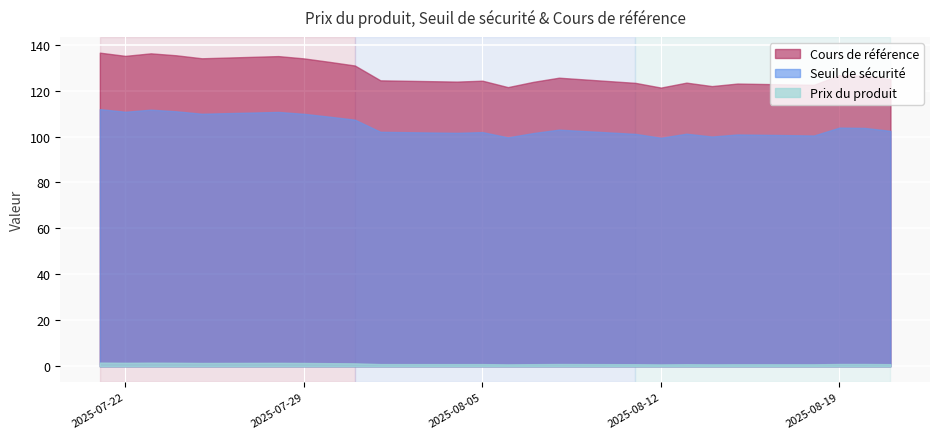

Is it true that Seuil de sécurité equals 170.3 at 2025-08-08?

False